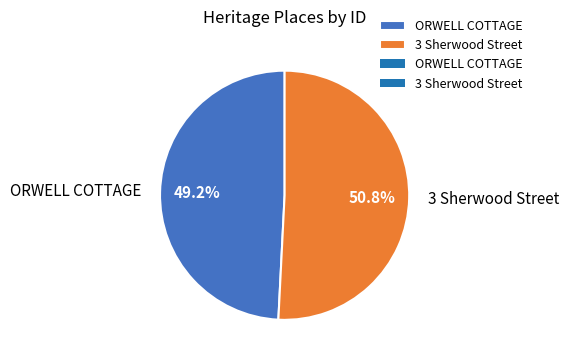

What is the ratio of the value at 3 Sherwood Street to the value at ORWELL COTTAGE?

1.0